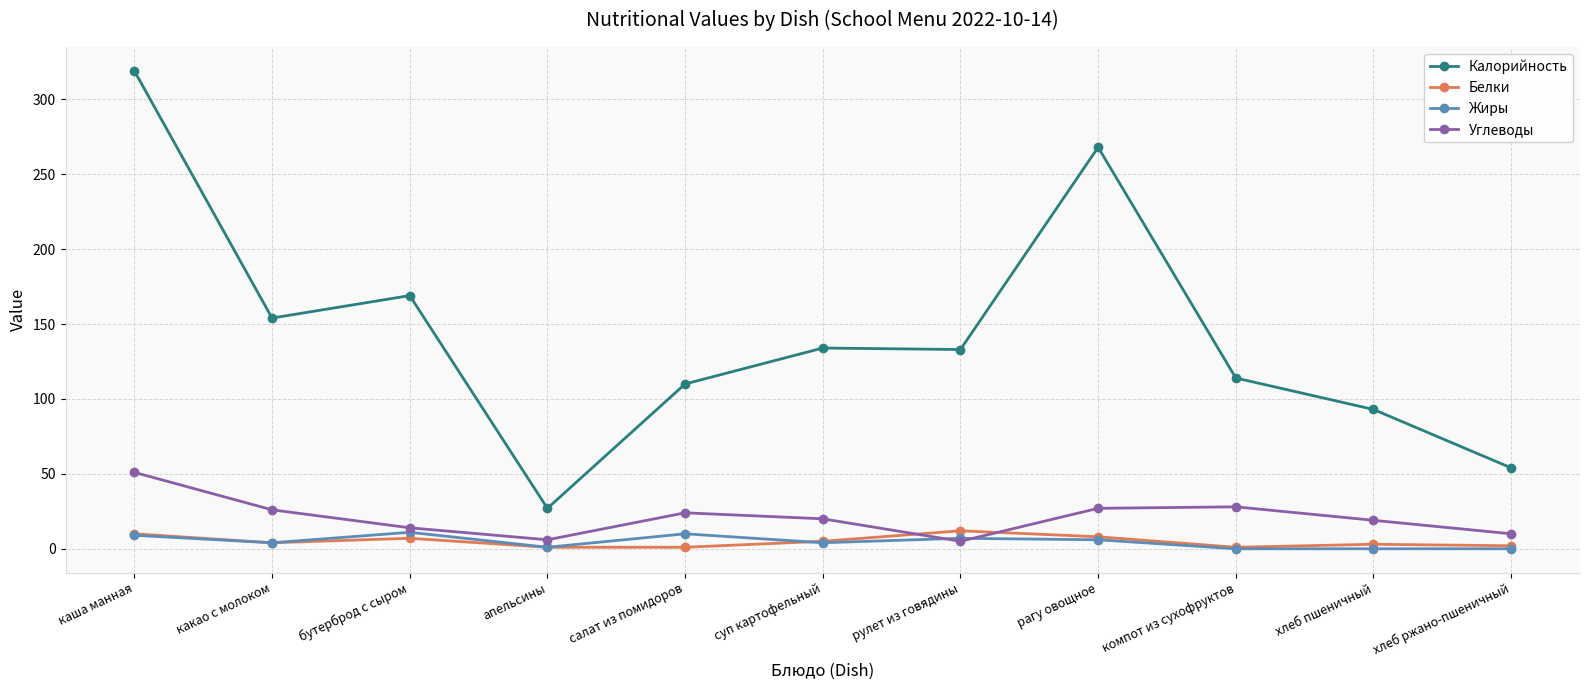

Between which two adjacent categories do Углеводы and Белки first intersect?

суп картофельный and рулет из говядины